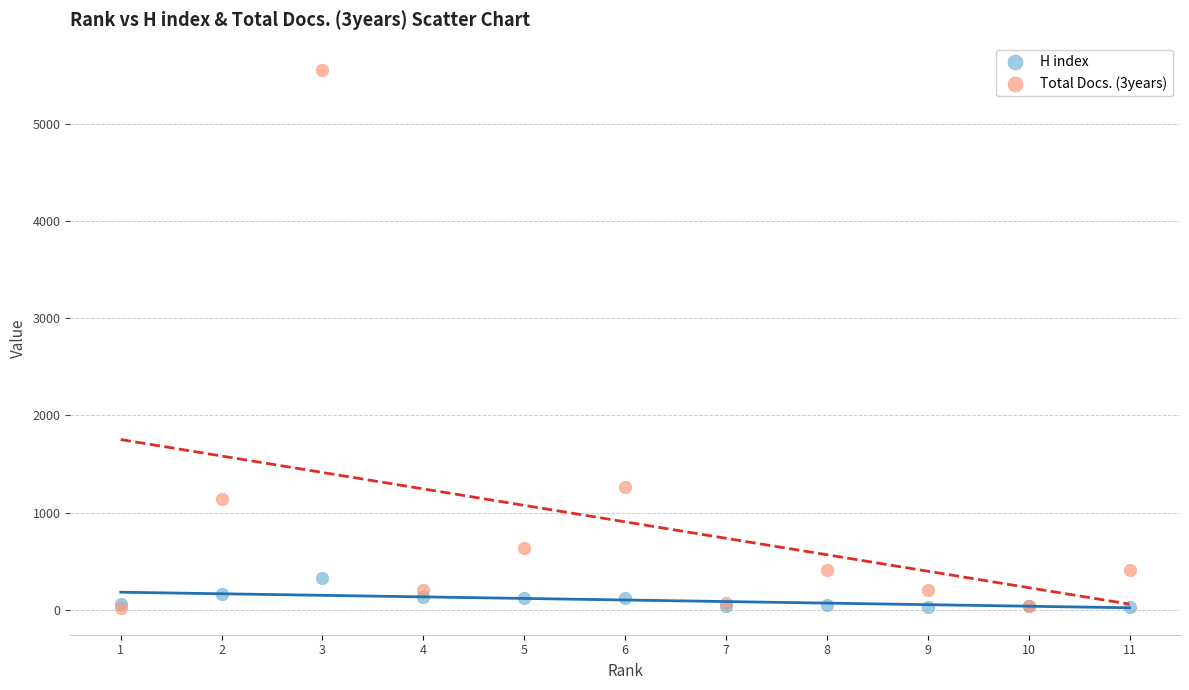

Across all series, what Y value is closest to 2791?

1267